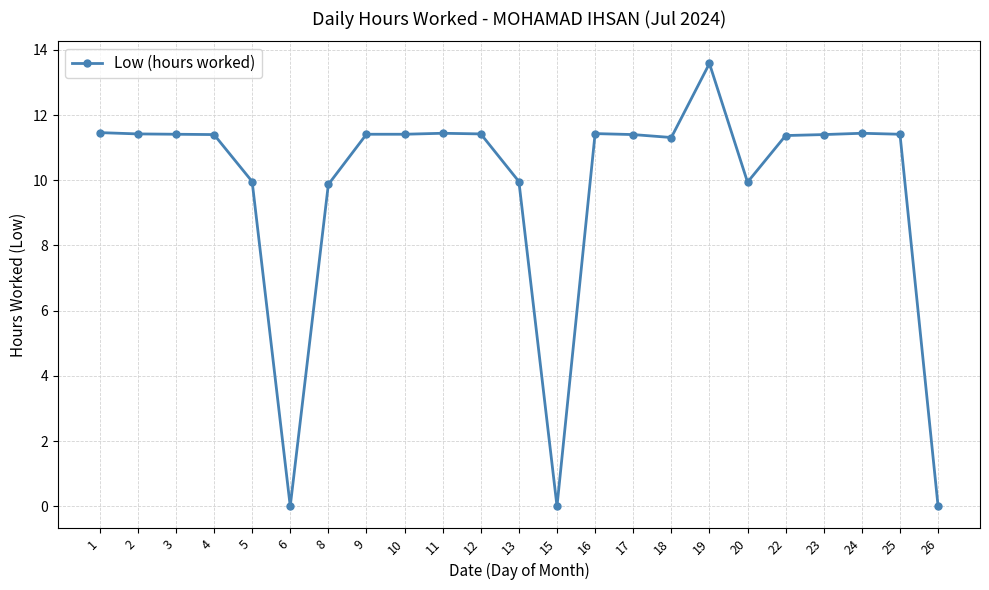

Which label corresponds to the largest value in the chart?

19